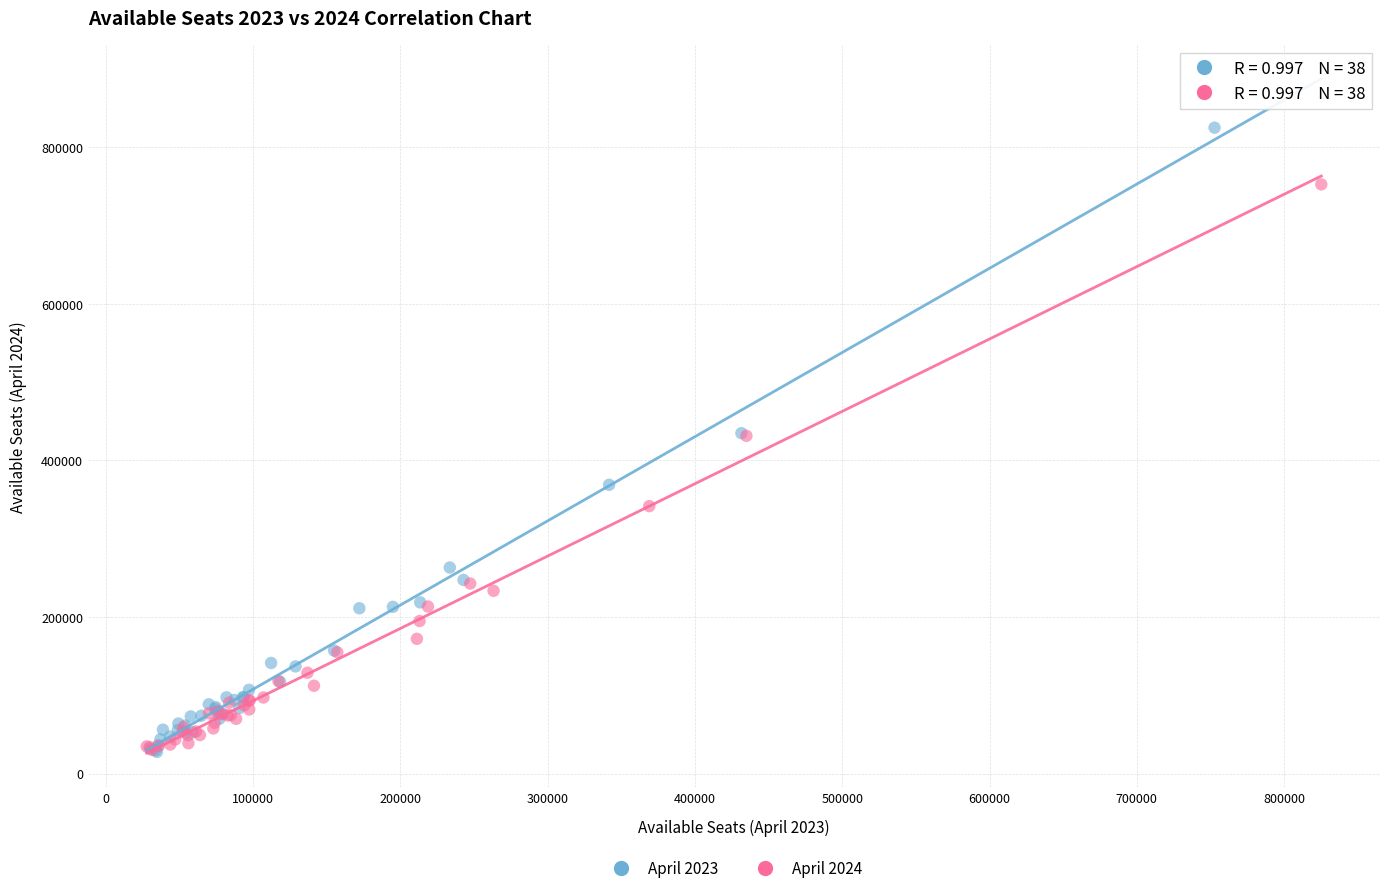

Which series has the largest Y range (max minus min)?

April 2023